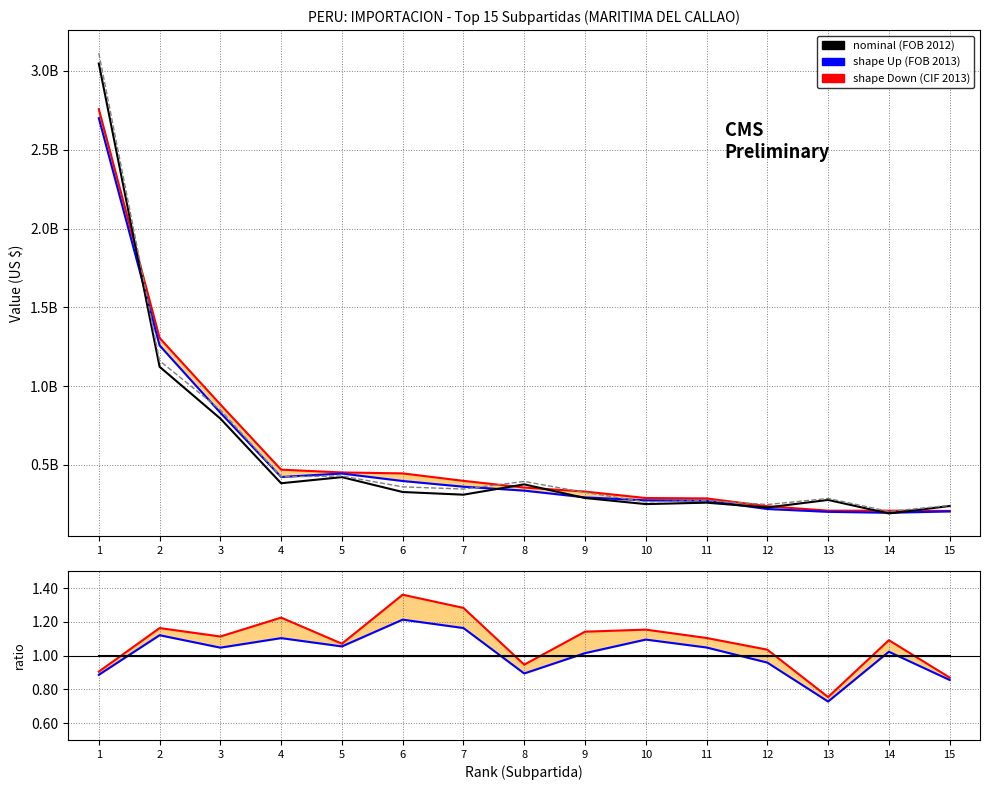

How many lines are shown in the chart?

4